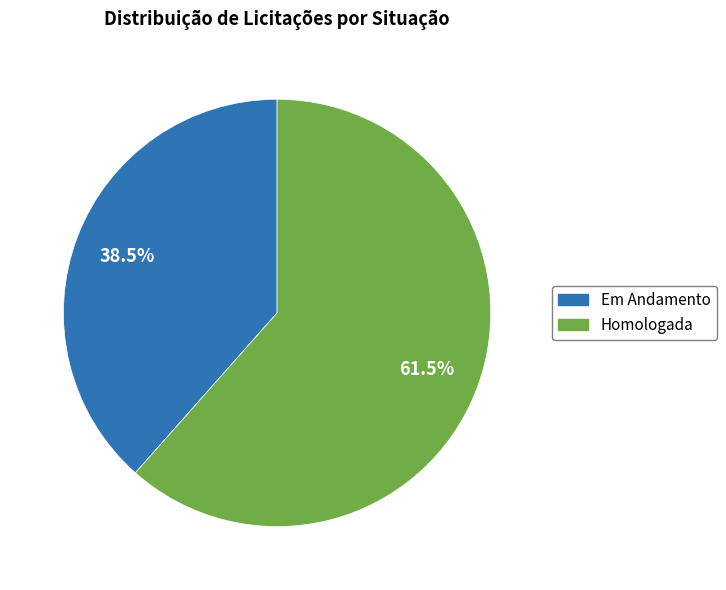

What is the ratio of the value at Em Andamento to the value at Homologada?

0.6